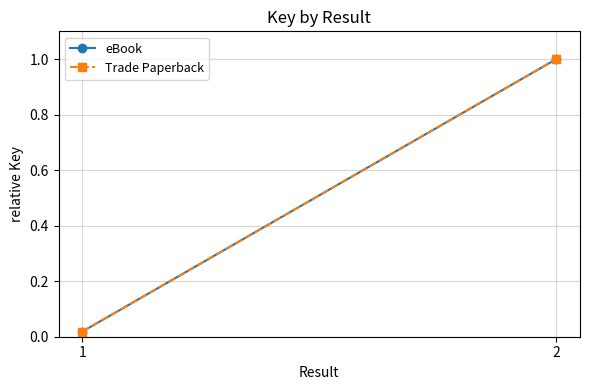

What are all the series names shown in the legend?

eBook, Trade Paperback